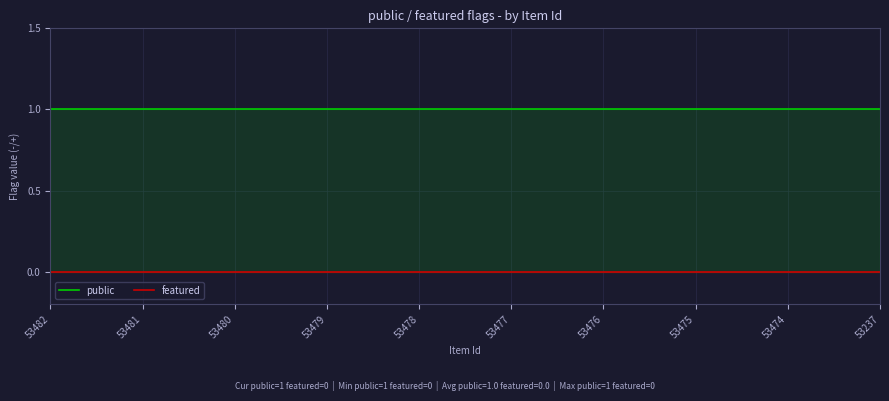

The value of public at 53477 is 1. True or false?

True